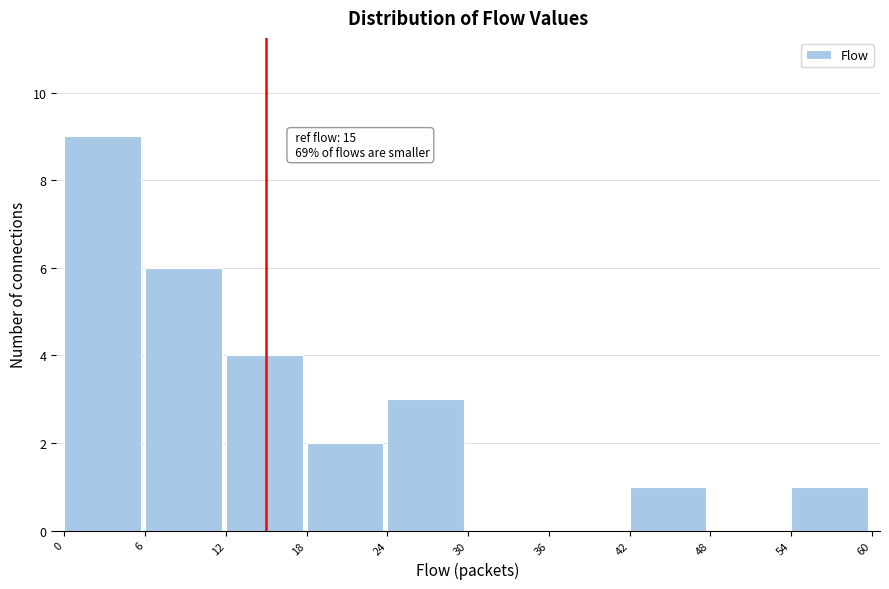

Which range on the x-axis has the tallest bar?

0 to 6